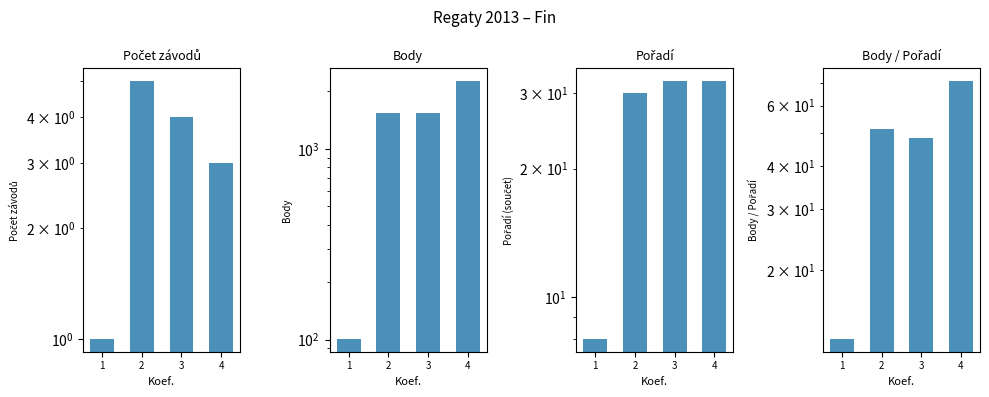

The Body series shows 47.9 at 1. True or false?

False